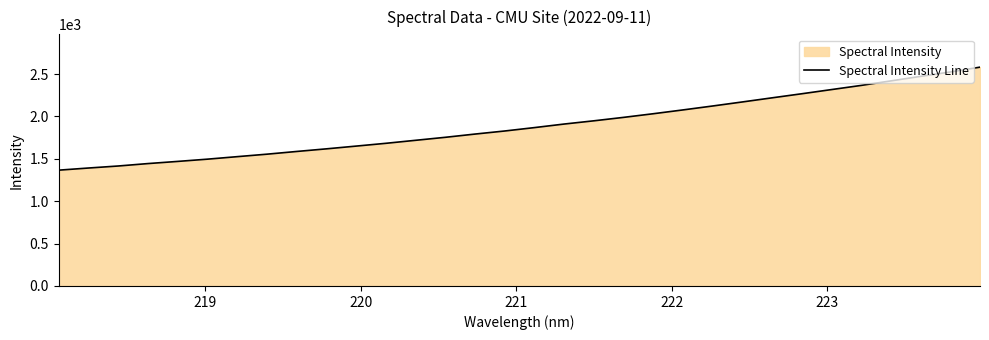

Reading left to right, list all the values displayed in this chart.

1365.9	1391.2	1415.0	1443.6	1469.1	1495.7	1525.2	1554.5	1586.4	1617.3	1649.8	1682.7	1718.2	1753.5	1791.8	1828.0	1868.1	1910.0	1948.1	1988.7	2031.7	2076.7	2123.0	2170.7	2219.3	2267.3	2316.6	2365.7	2419.1	2472.1	2524.1	2580.9